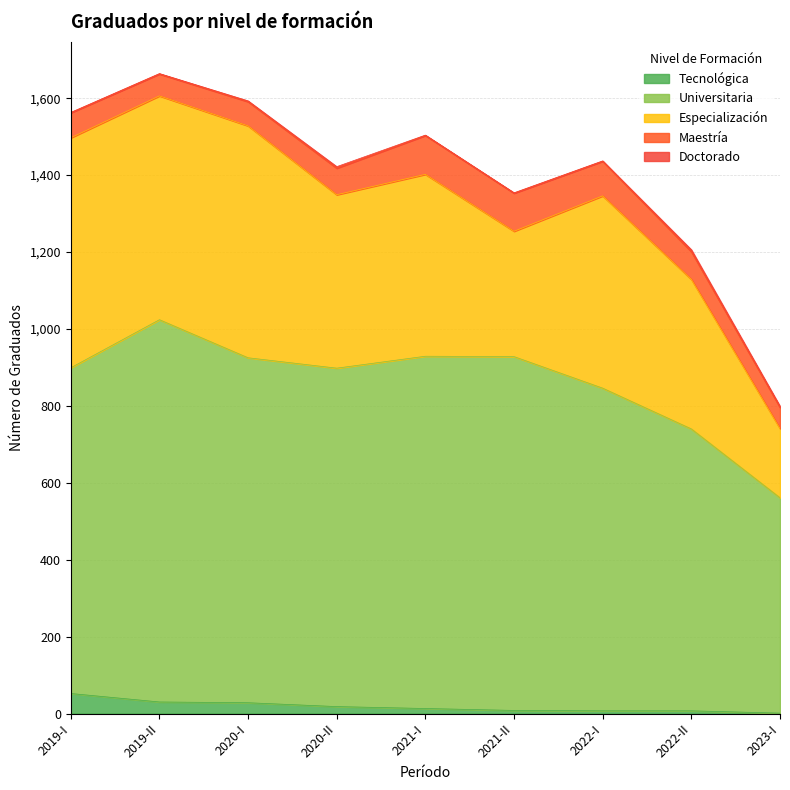

Is it true that Universitaria equals 920 at 2021-II?

True